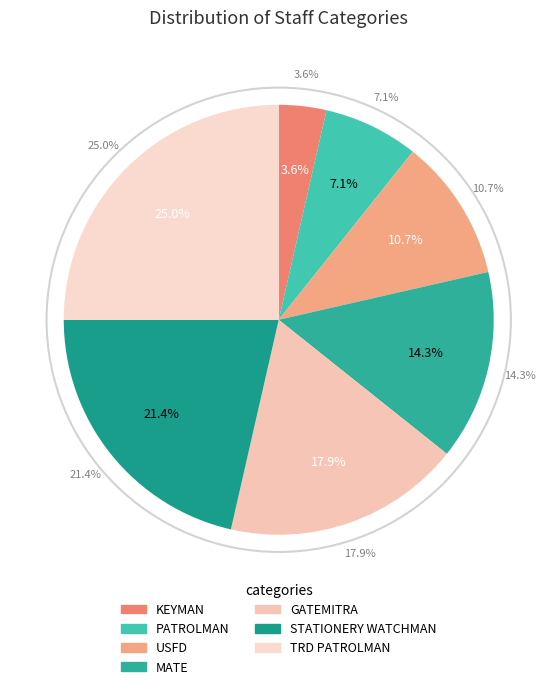

What is the smallest slice in the pie chart?

KEYMAN